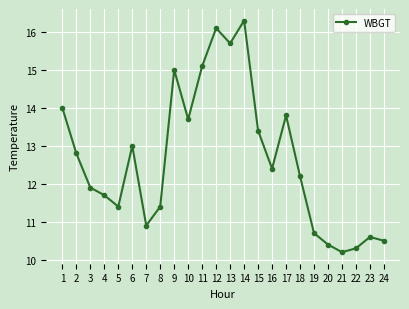

How many lines are shown in the chart?

1